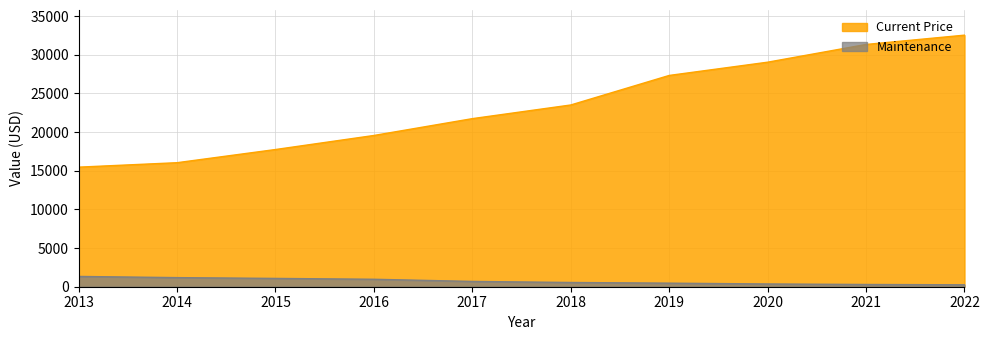

Between 2018 and 2013, which series saw the biggest shift?

Maintenance